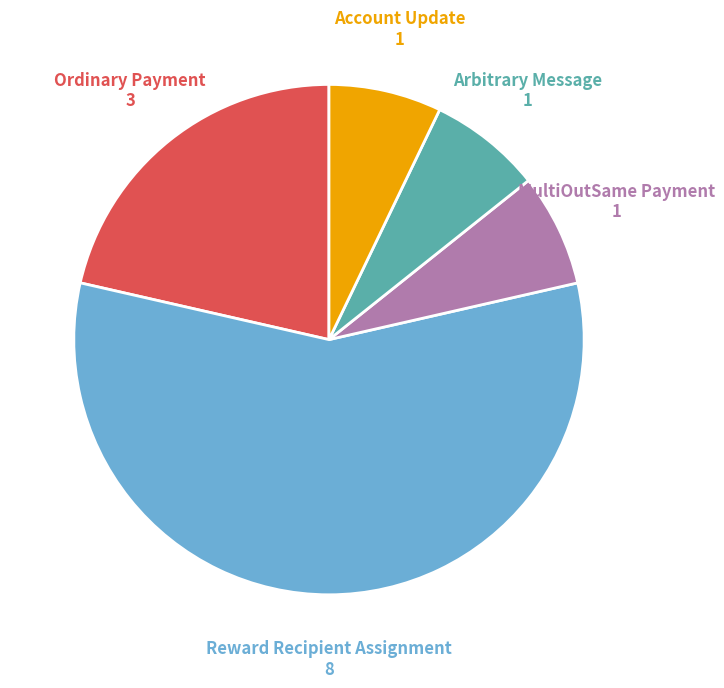

Is there any slice that represents more than half of the pie?

Yes